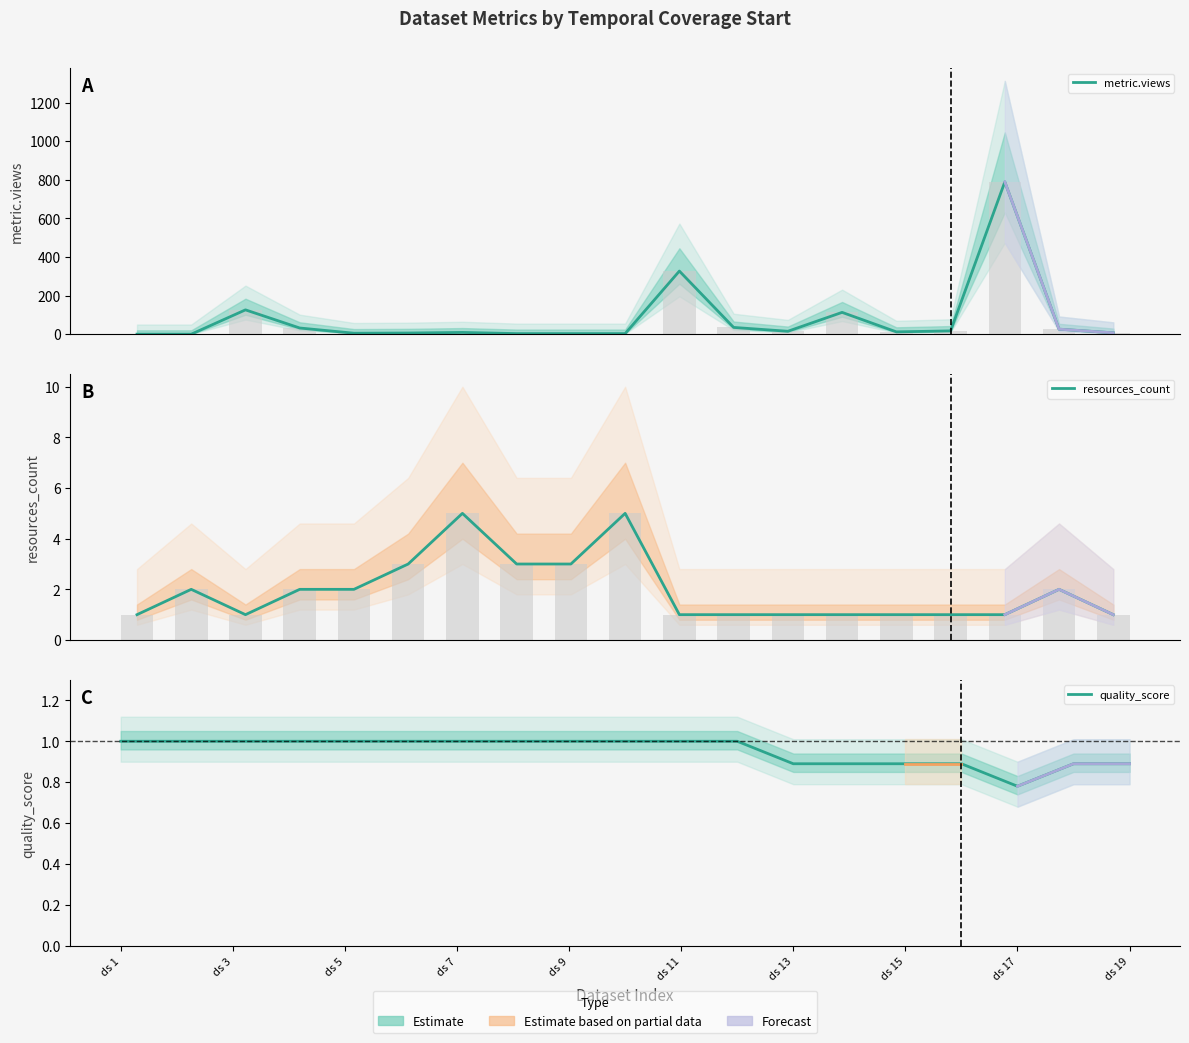

What is the average value of the metric.views series?

80.4